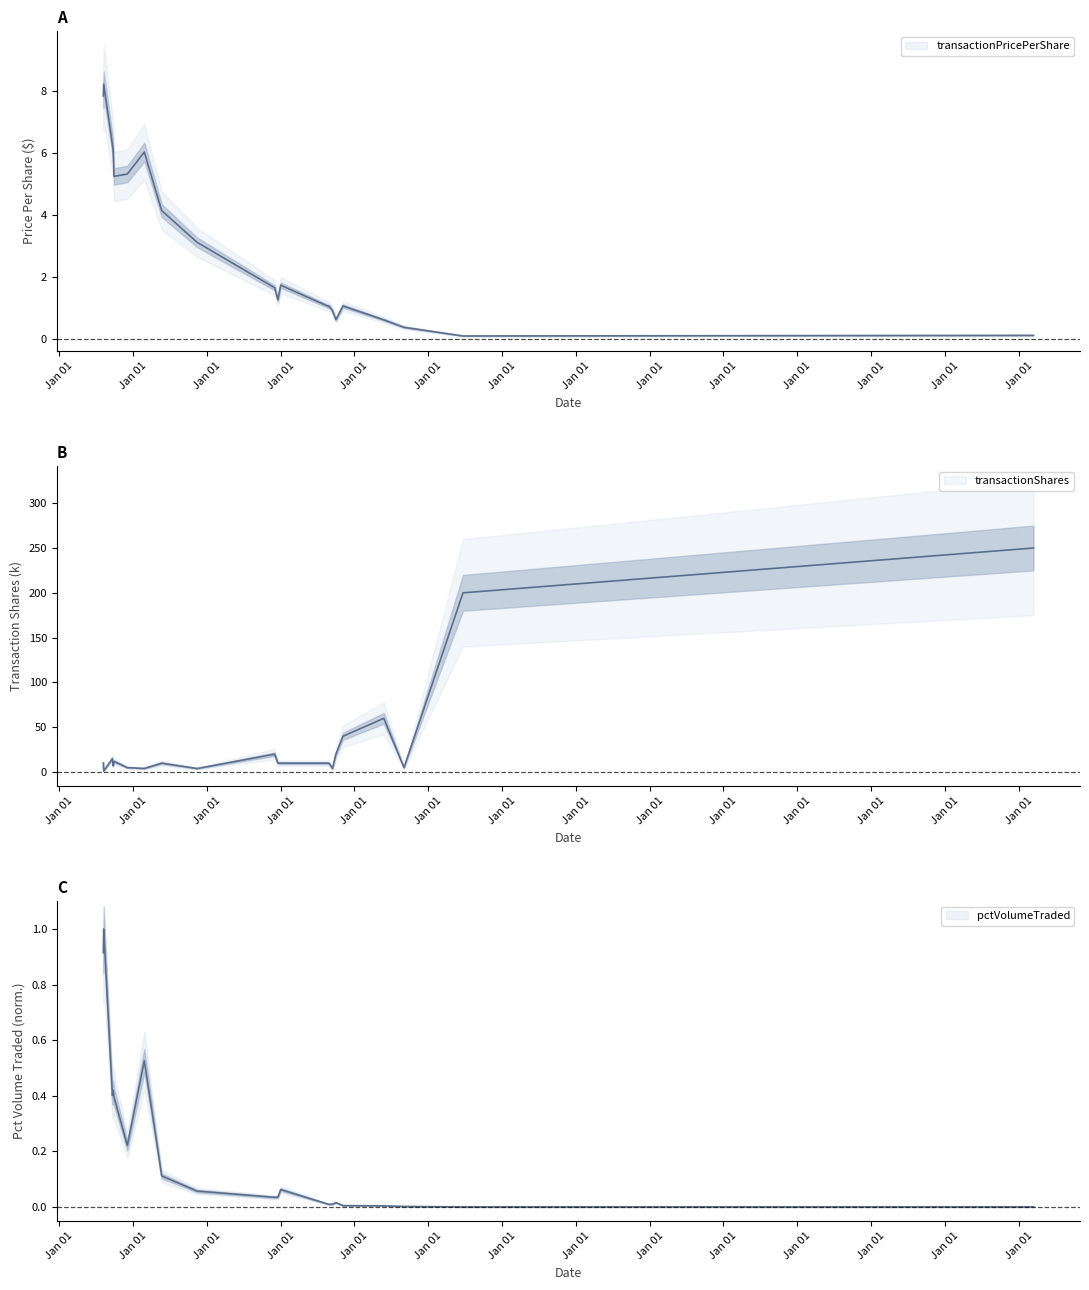

Does the chart display data point markers on the line(s)?

No